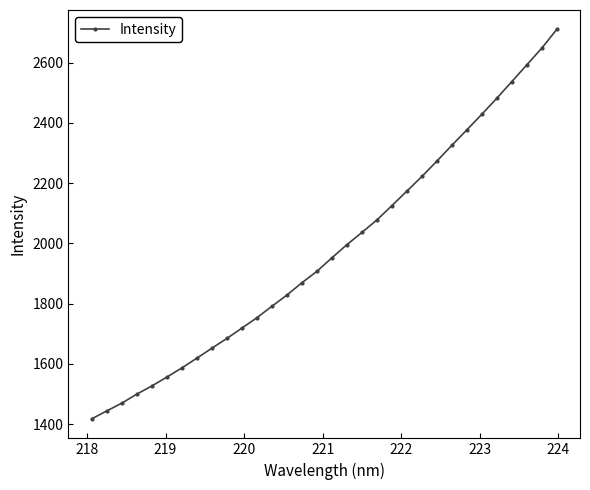

What is the sum of all values?

63284.8